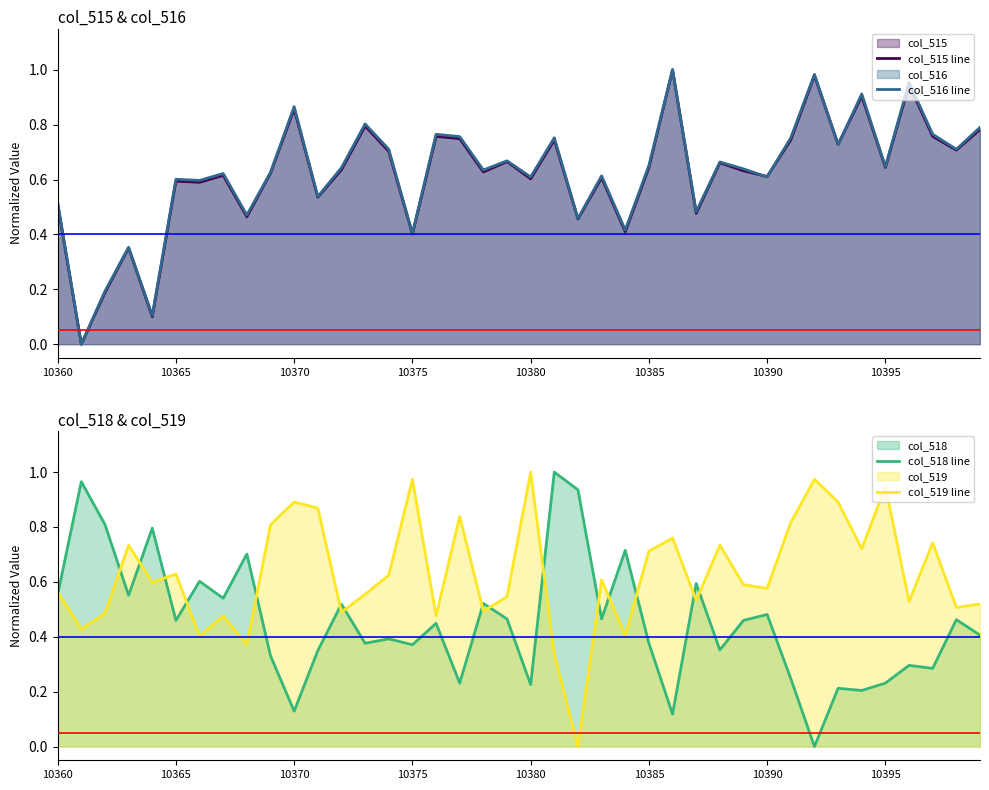

At how many categories does at least one series exceed 0?

40